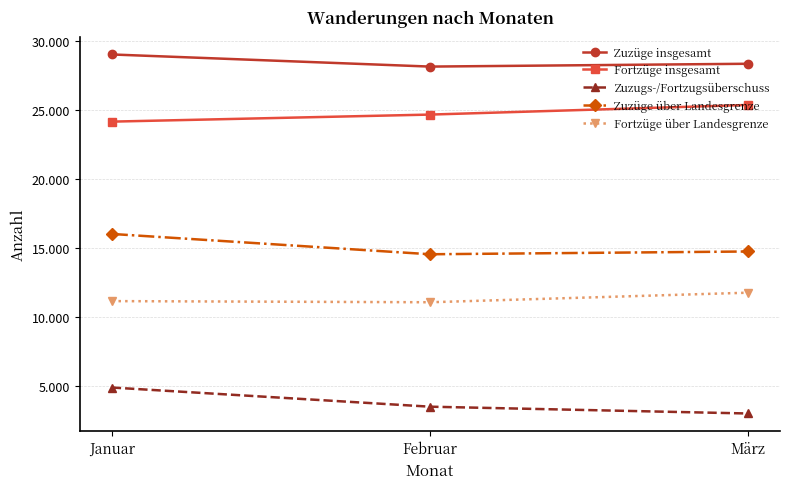

Does the chart display data point markers on the line(s)?

Yes